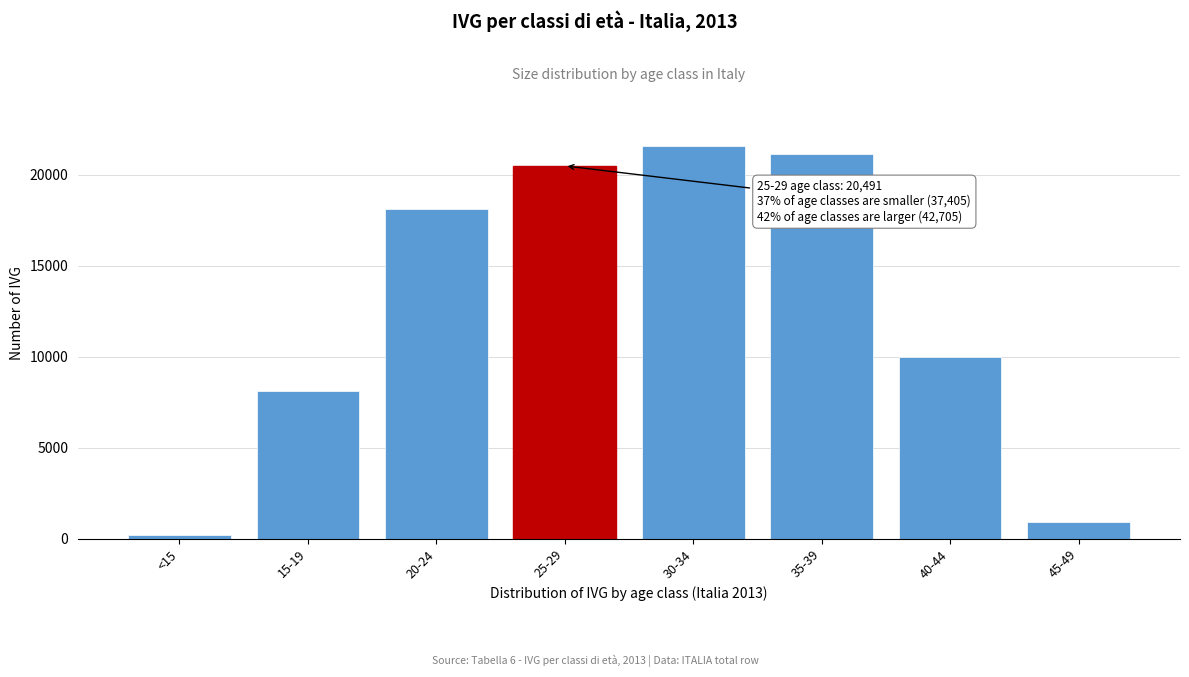

Reading right to left, what are all the values shown in this chart?

45-49=934	40-44=9993	35-39=21127	30-34=21578	25-29=20491	20-24=18118	15-19=8133	<15=227